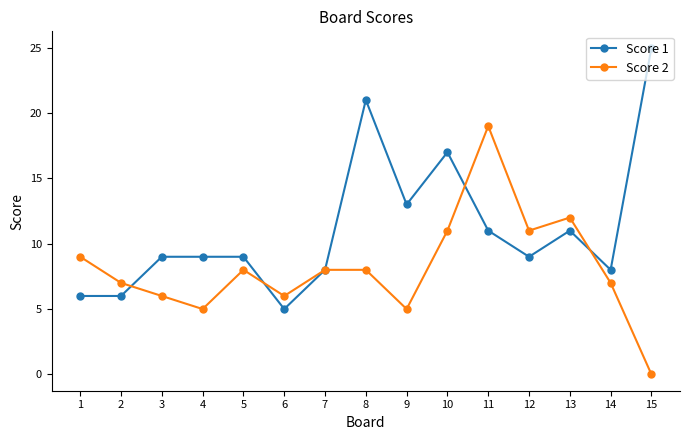

What is the sum of all Score 1 values?

167